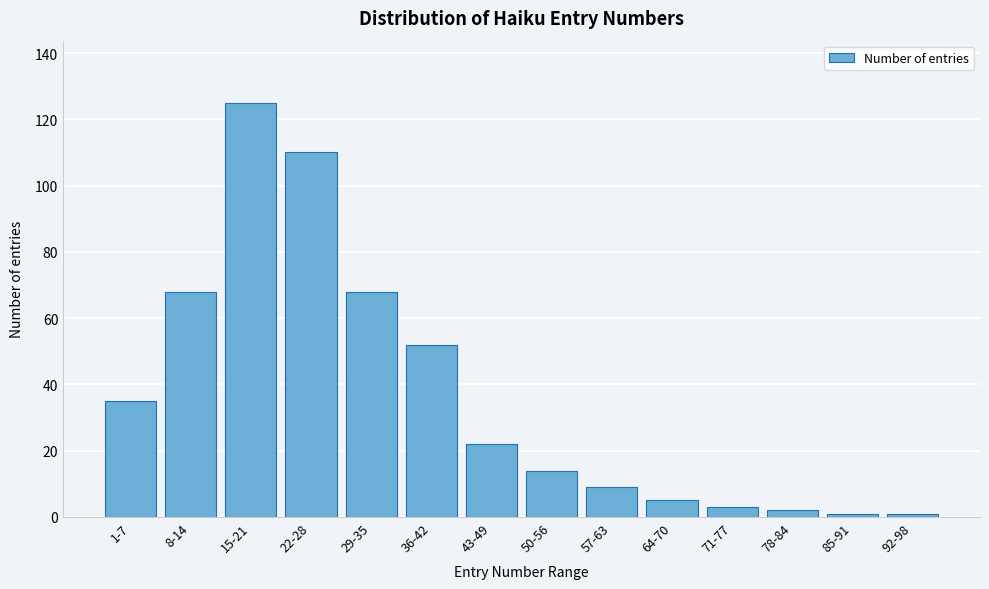

Reading right to left, transcribe all the data shown in this chart.

1	1	2	3	5	9	14	22	52	68	110	125	68	35